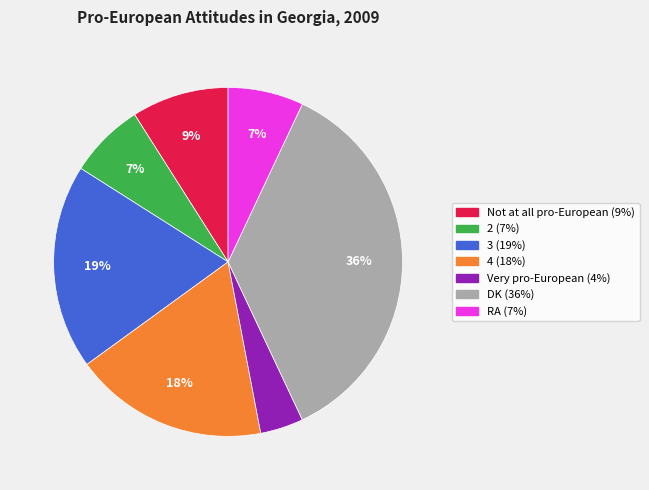

What is the smallest slice in the pie chart?

Very pro-European